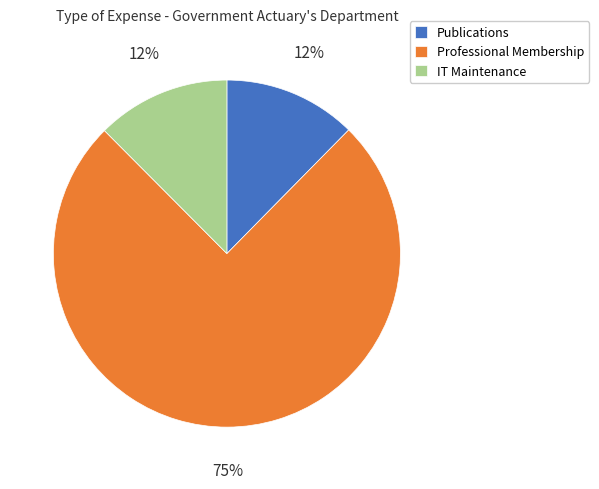

Do Publications and Professional Membership together represent more than half of the pie?

Yes